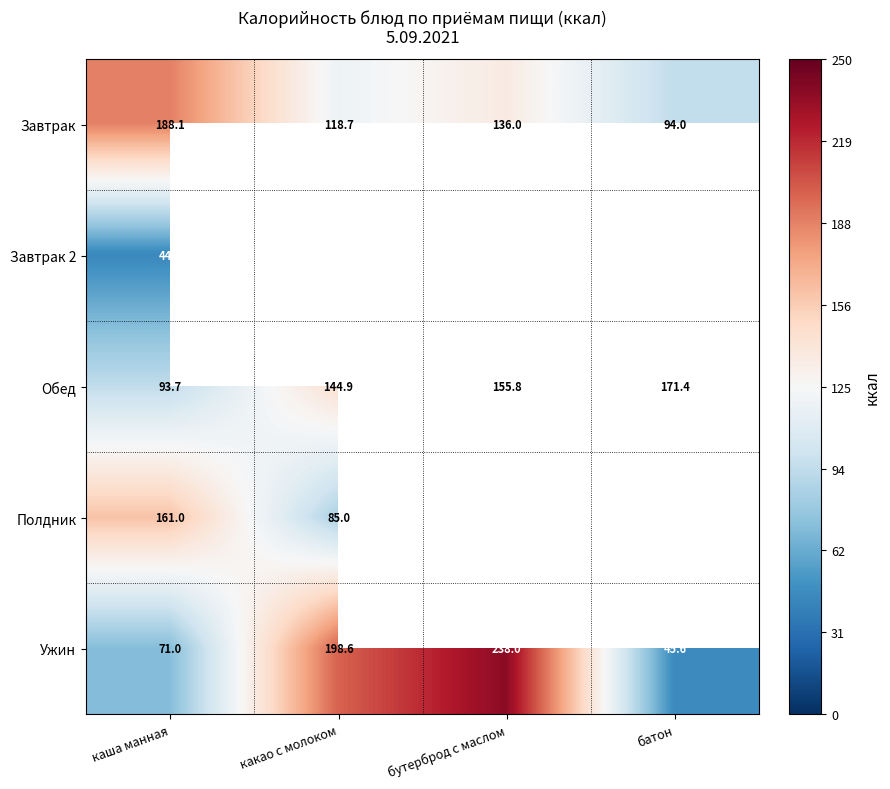

At which category is the sum across all series the highest?

каша манная